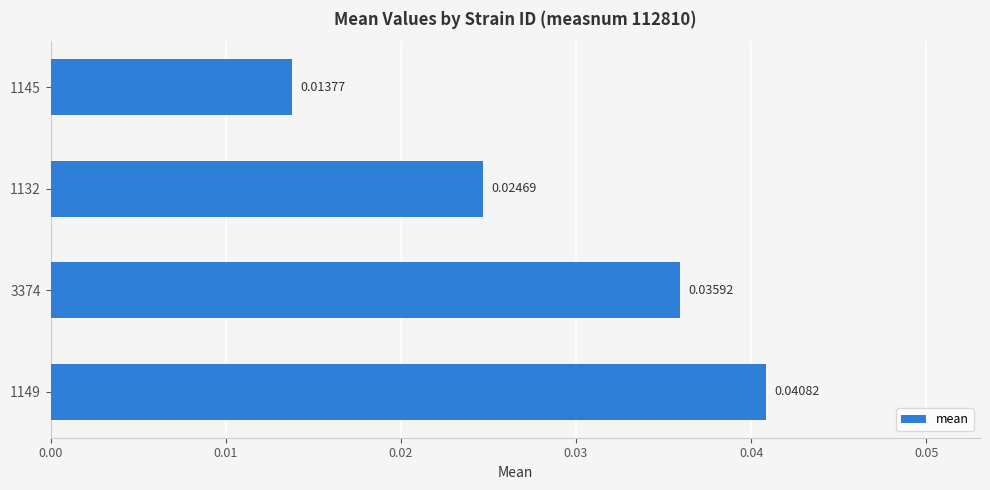

Between 3374 and 1145, which is larger?

3374